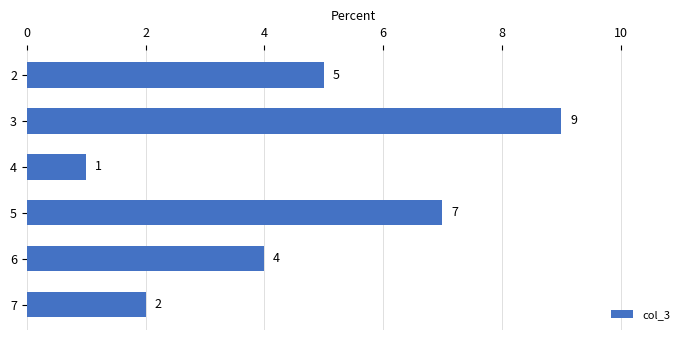

Where is the data nearest to the value 5?

2